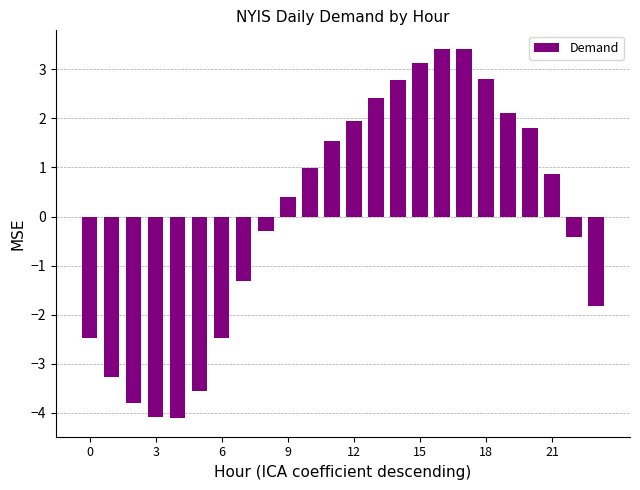

How many data points are above 0?

13